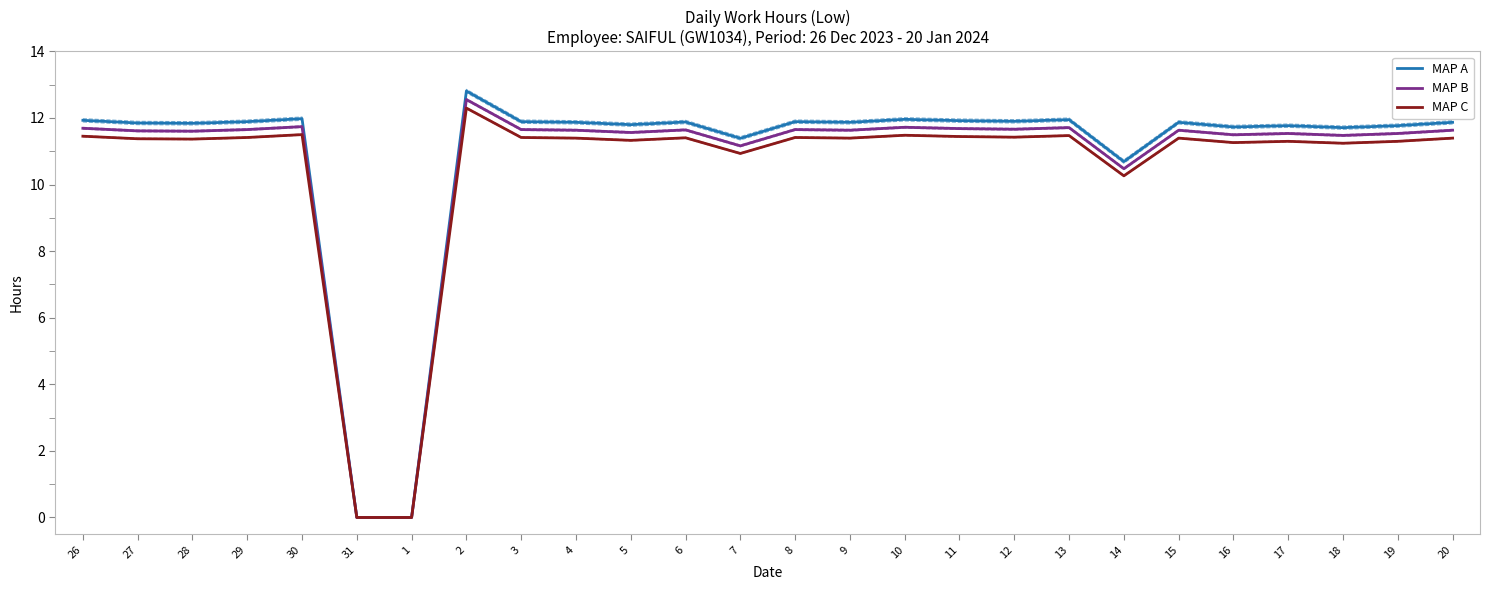

The value of MAP A at 17 is 11.8. True or false?

True